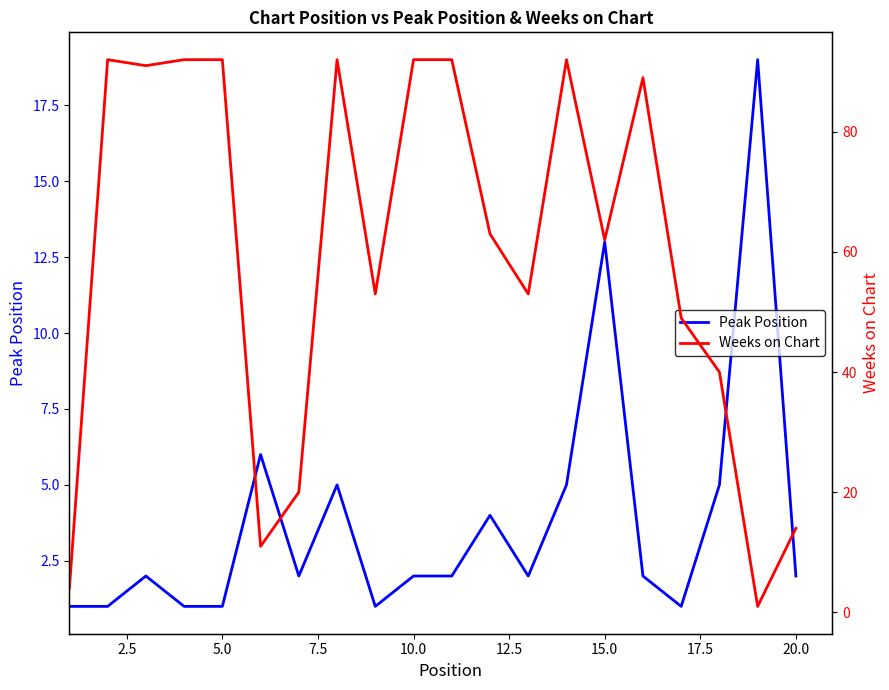

At which label is Peak Position closest to 10?

15.0